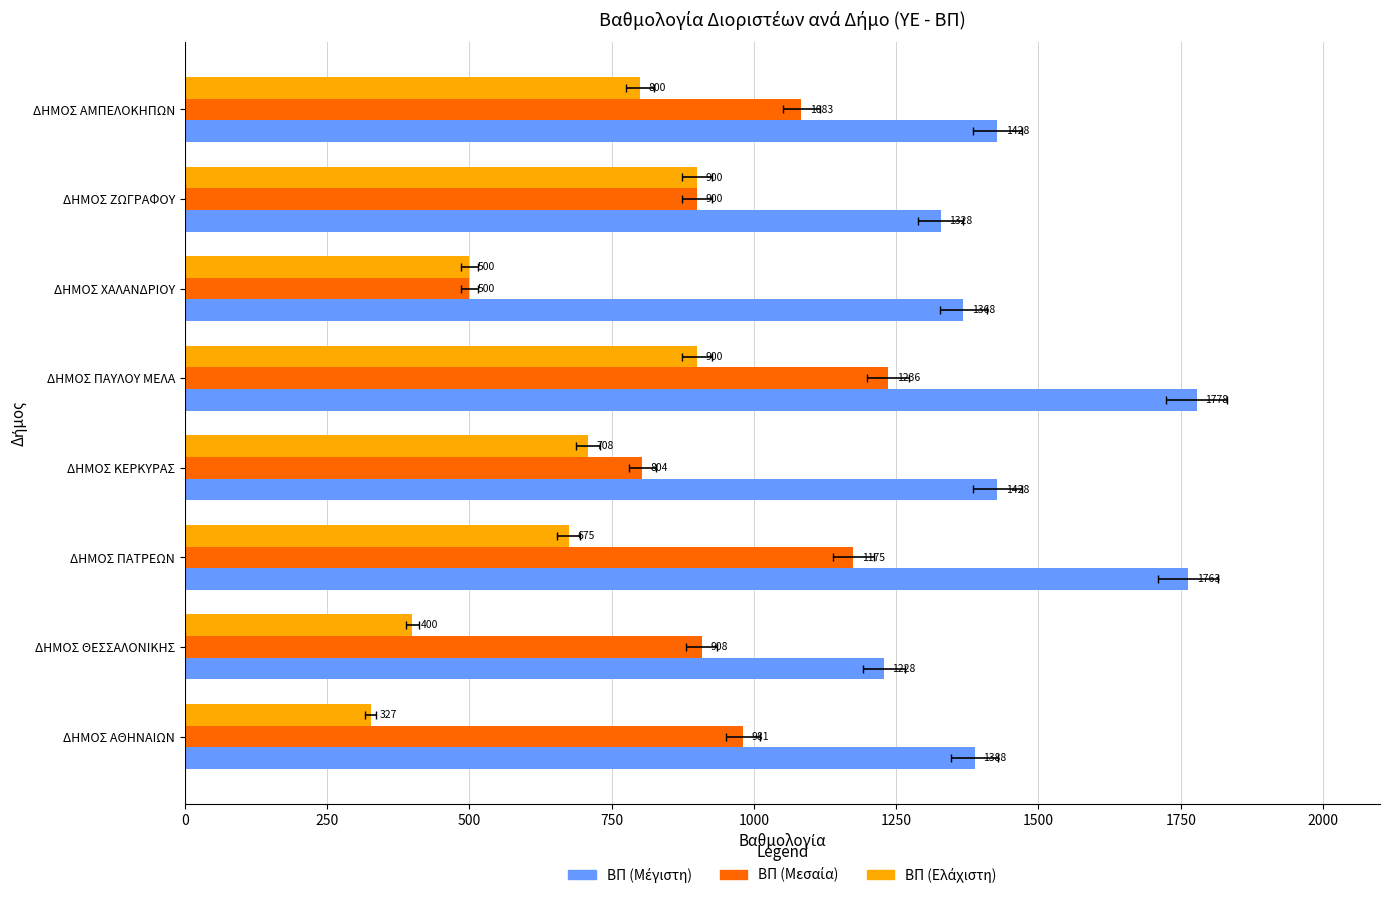

List the series in order of their overall mean, highest first.

ΒΠ (Μέγιστη), ΒΠ (Μεσαία), ΒΠ (Ελάχιστη)